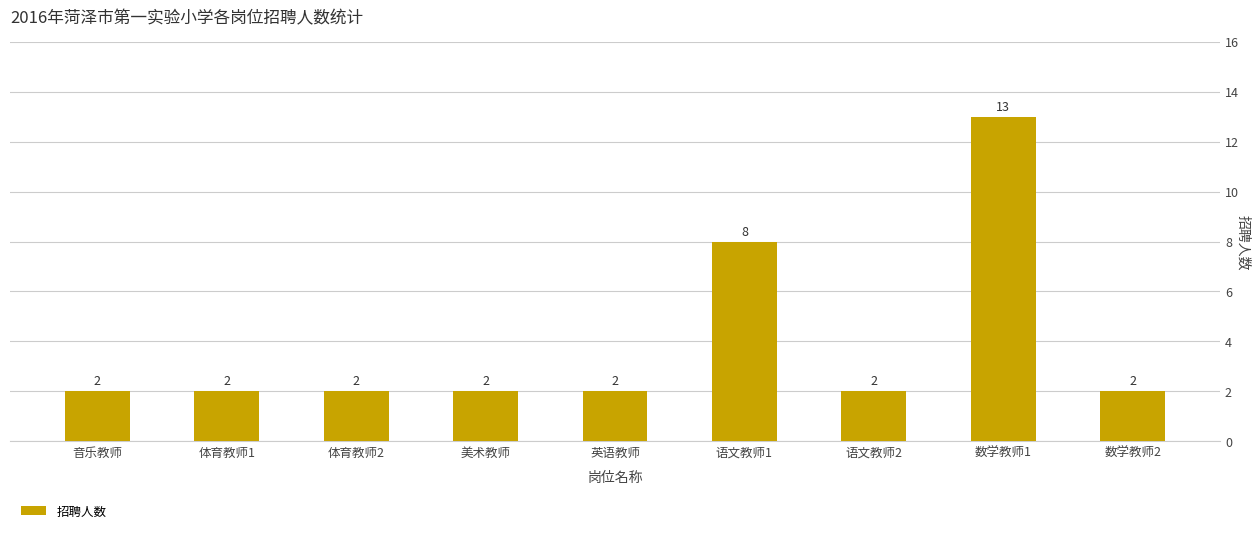

The chart shows a value of 2 at 英语教师. True or false?

True